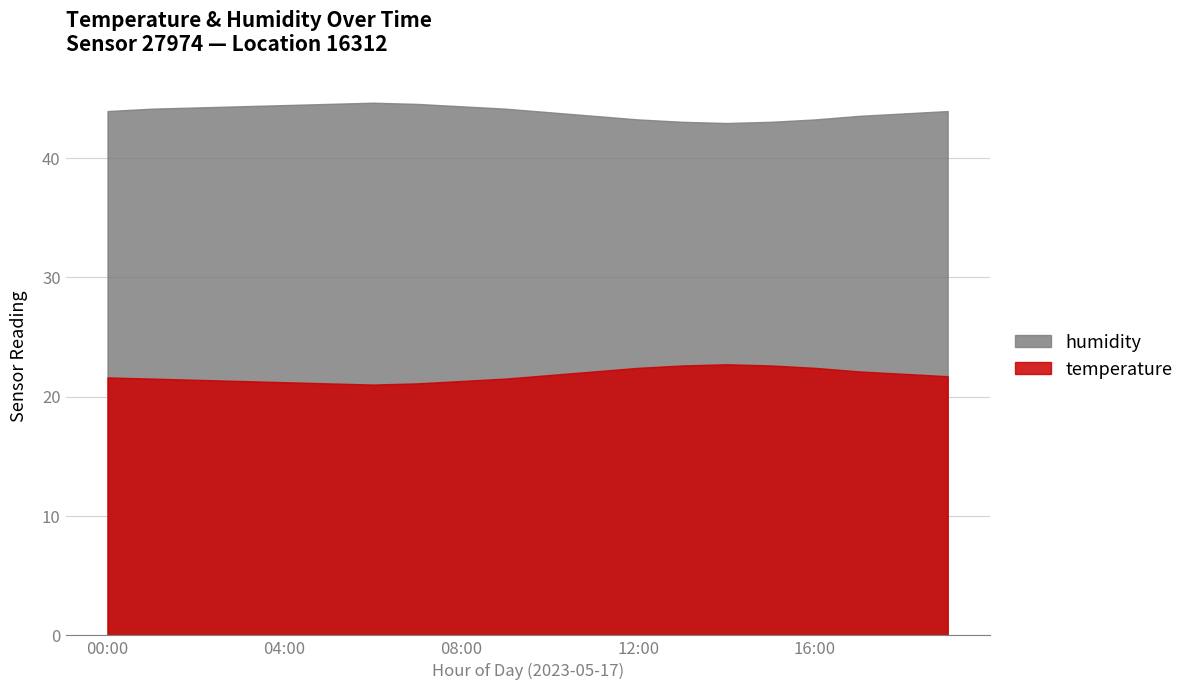

At which label does humidity reach its minimum?

14:00